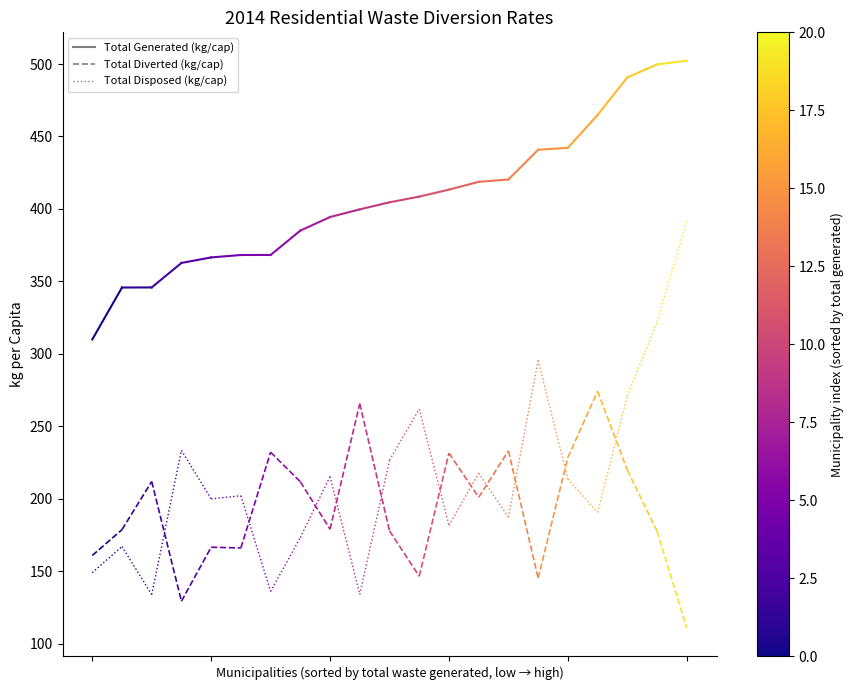

True or false: Total Disposed and Total Generated cross at least once.

False